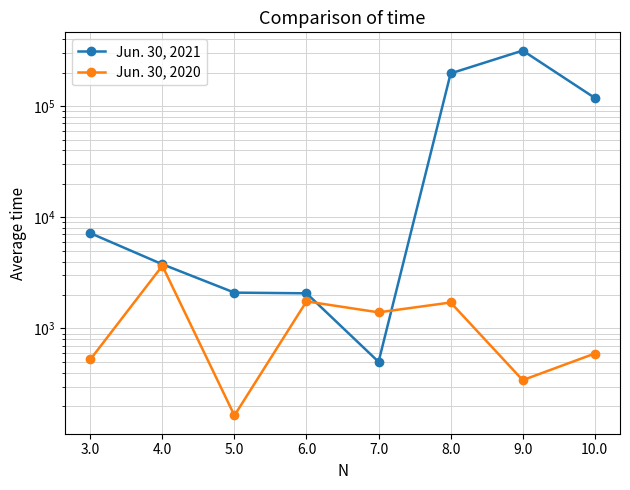

What position from the right is 10.0?

1